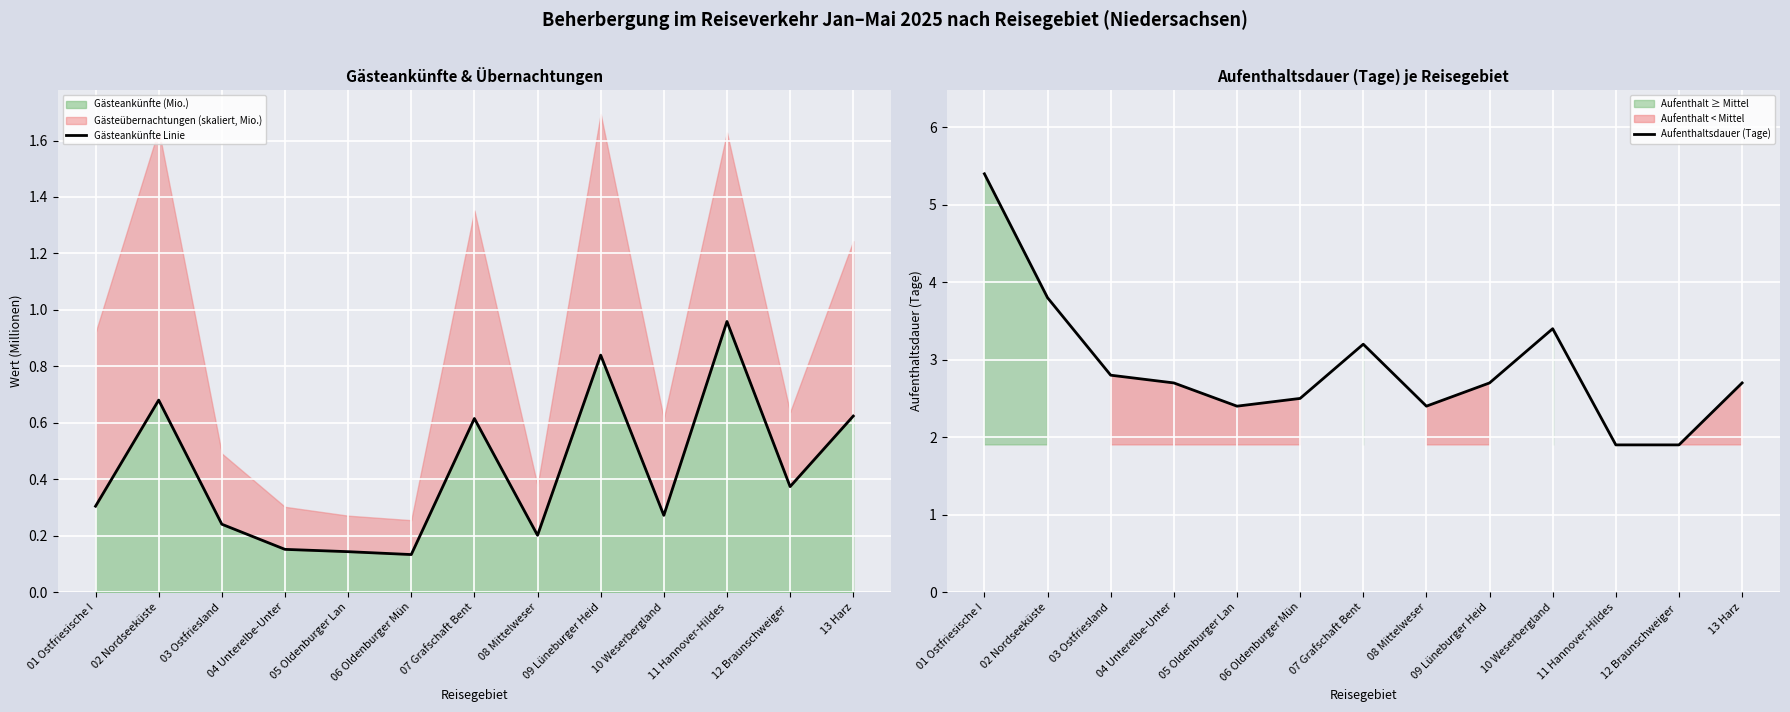

Is the value of Aufenthaltsdauer (Tage) at 09 Lüneburger Heid greater than the value of Gästeankünfte Linie at 01 Ostfriesische I?

Yes